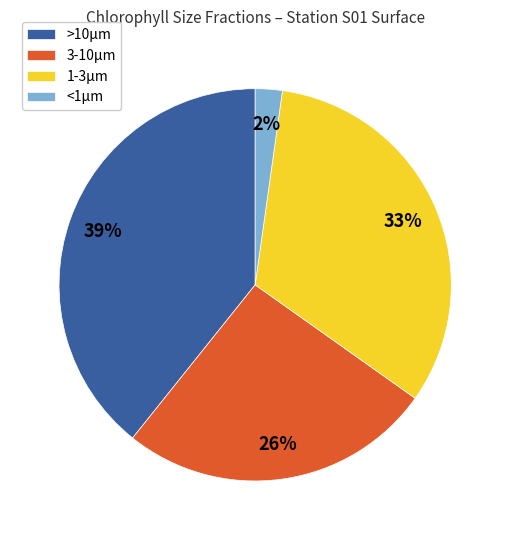

What is the smallest slice in the pie chart?

<1μm